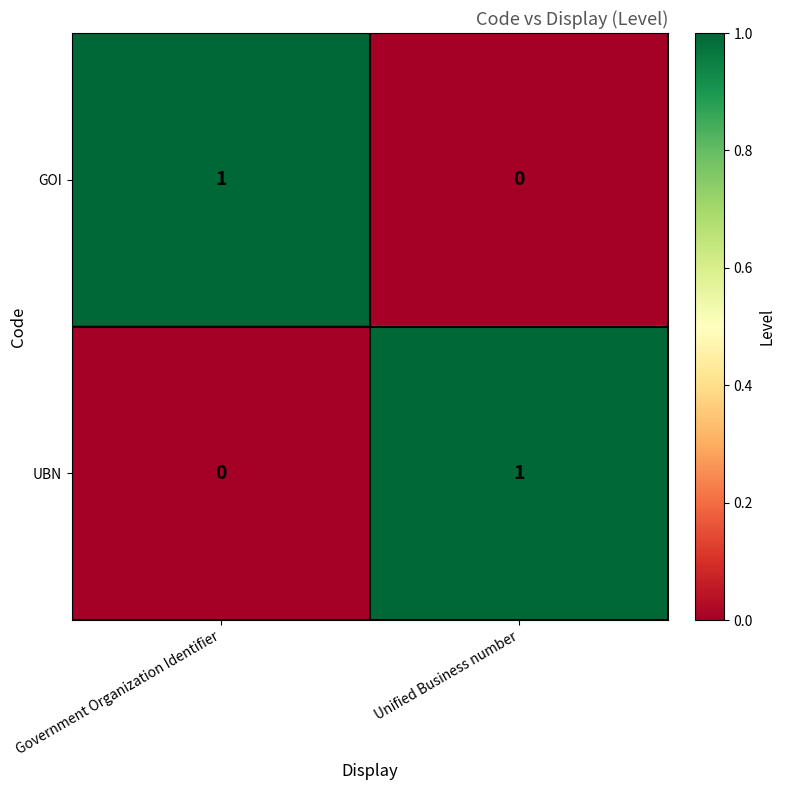

What is the total value across all series at Unified Business number?

1